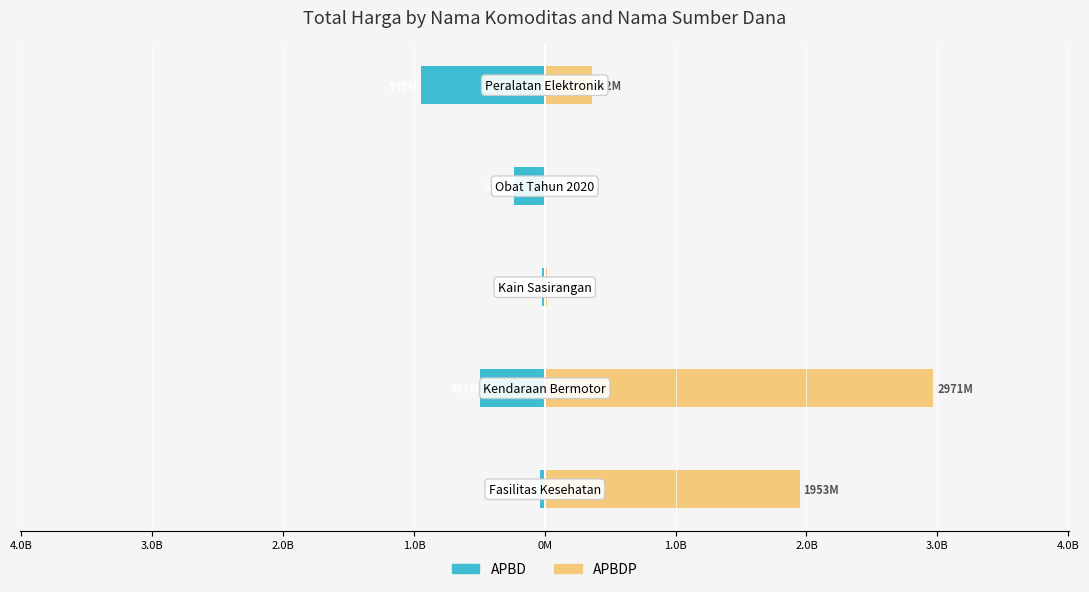

What is the difference between the highest and lowest values at 1.0B?

1310870800